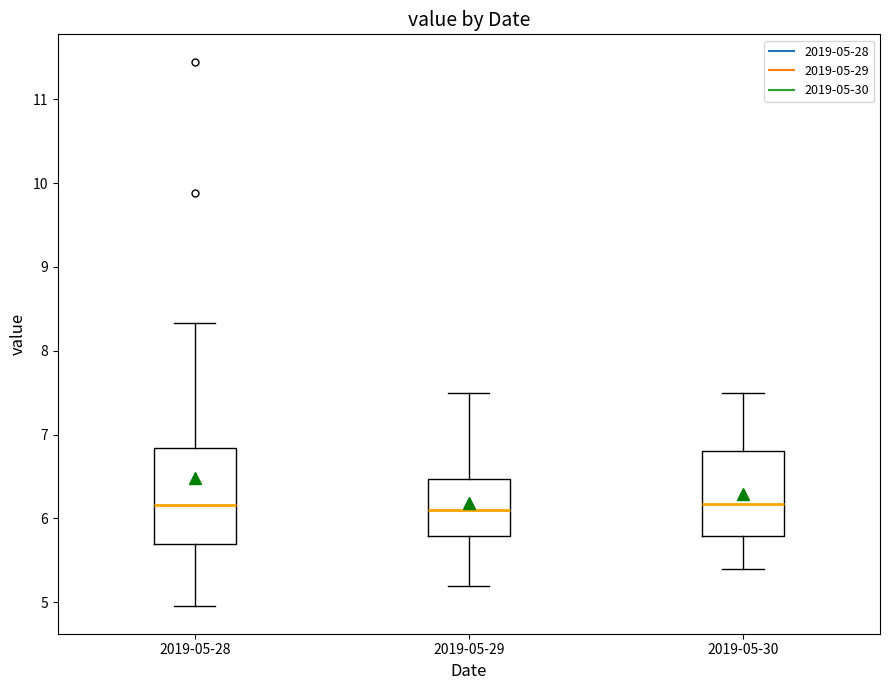

Comparing the boxes themselves (not the whiskers), which one is the tallest?

2019-05-28